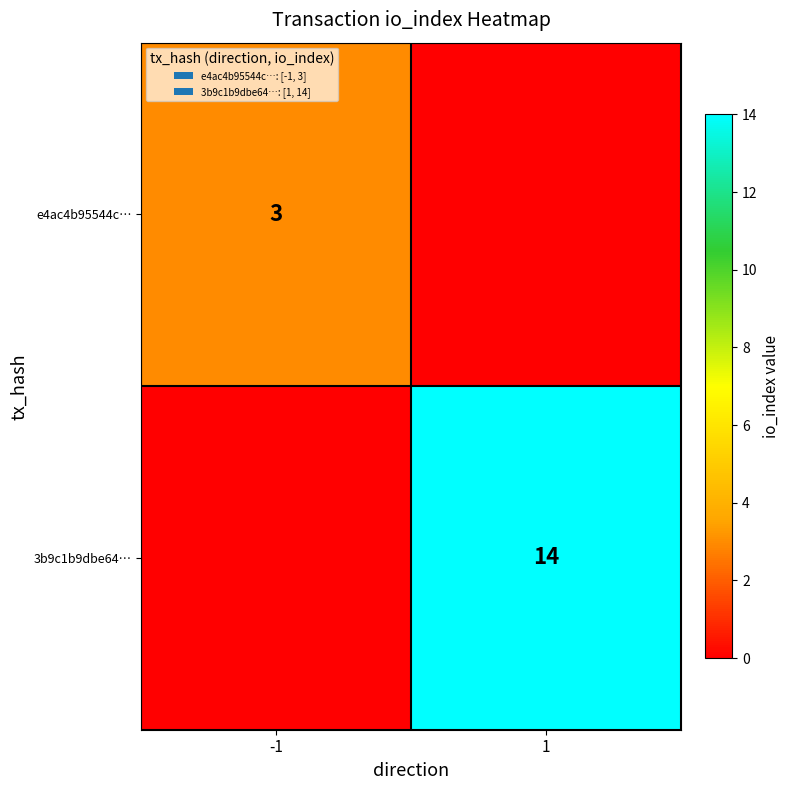

Which has a higher value, 1 or -1?

-1